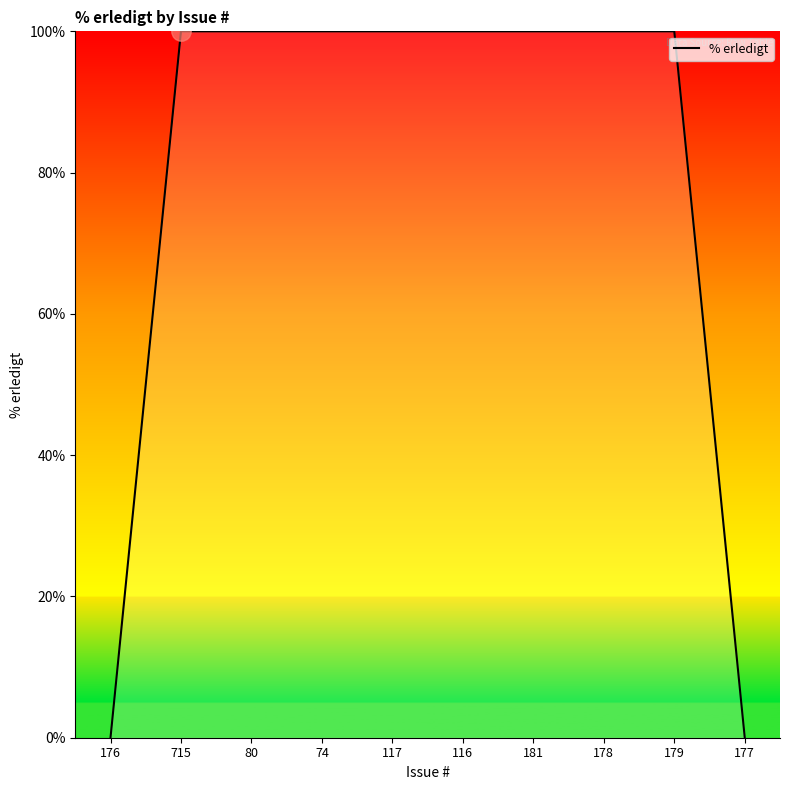

What is the difference between the maximum and second lowest values?

100